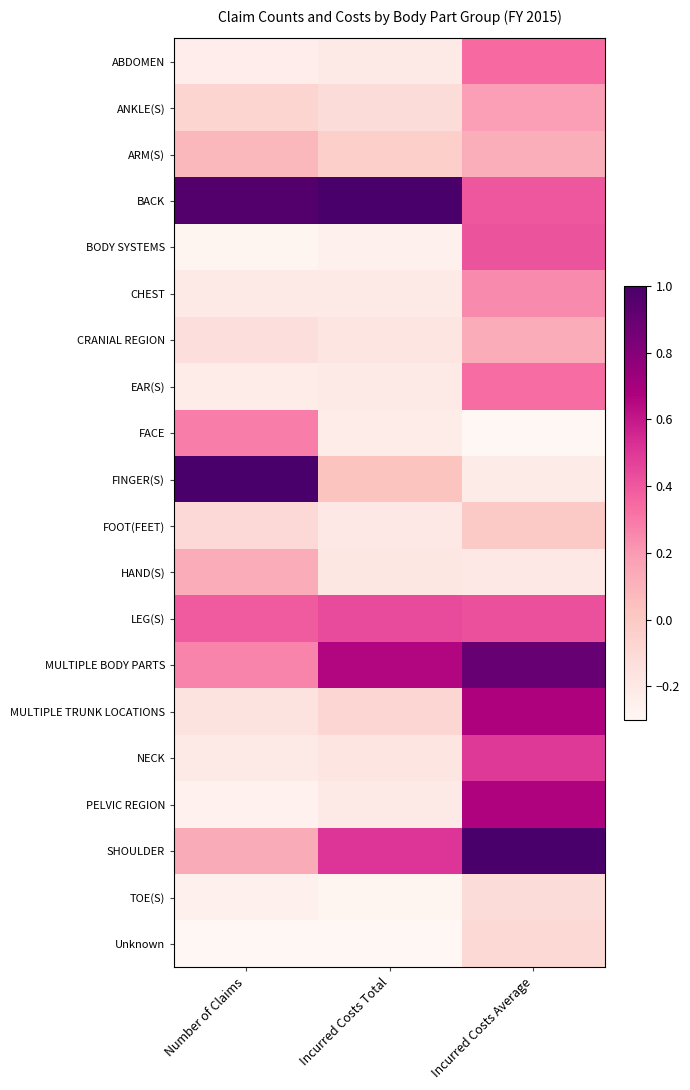

Between Number of Claims and Incurred Costs Total, which series saw the biggest shift?

FINGER(S)